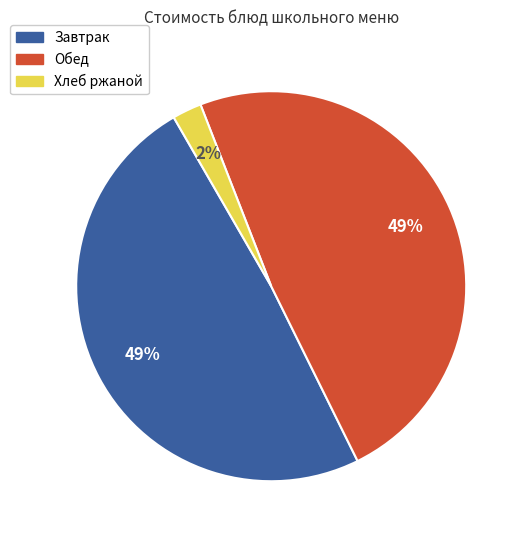

Is there any slice that represents more than half of the pie?

No